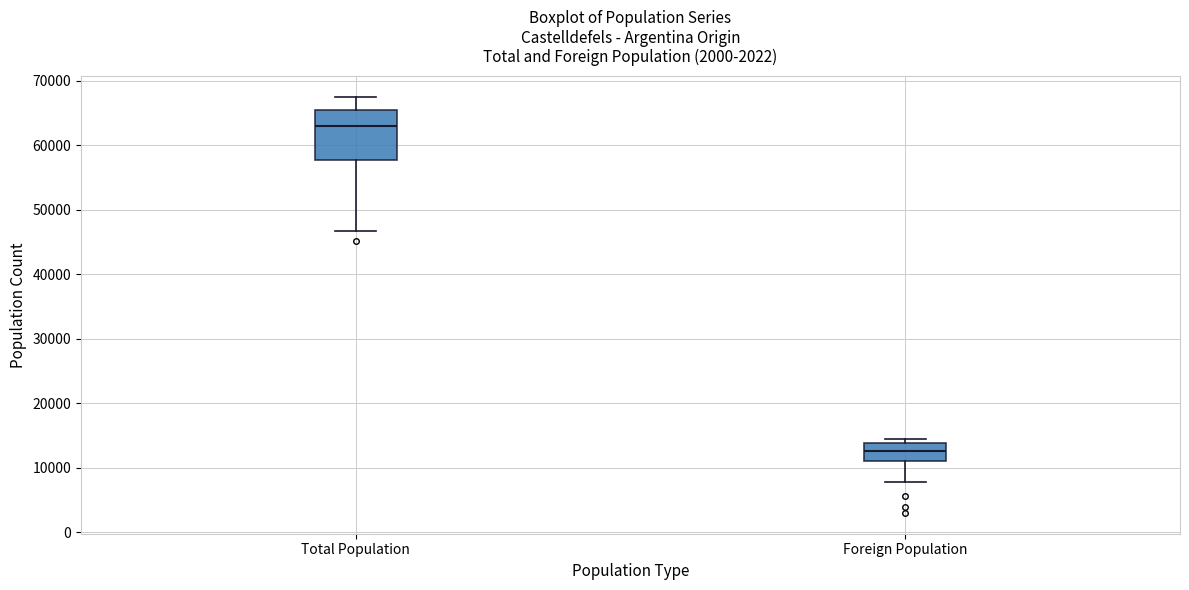

Reading left to right, read every box against the y-axis: the position of its median line, the range the box covers, and the ends of its whiskers. The values are not printed on the chart, so give them approximately, as read against the axis.

Total Population: median 63000, box 58000 to 65000, whiskers 47000 to 67000
Foreign Population: median 13000, box 11000 to 14000, whiskers 8000 to 14000 (just above the box's upper edge)